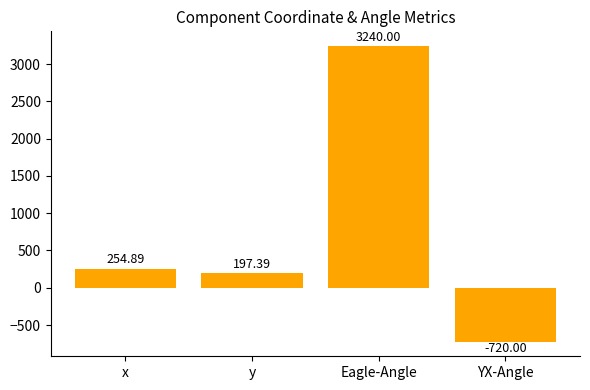

List the labels in order of value, largest first.

Eagle-Angle, x, y, YX-Angle